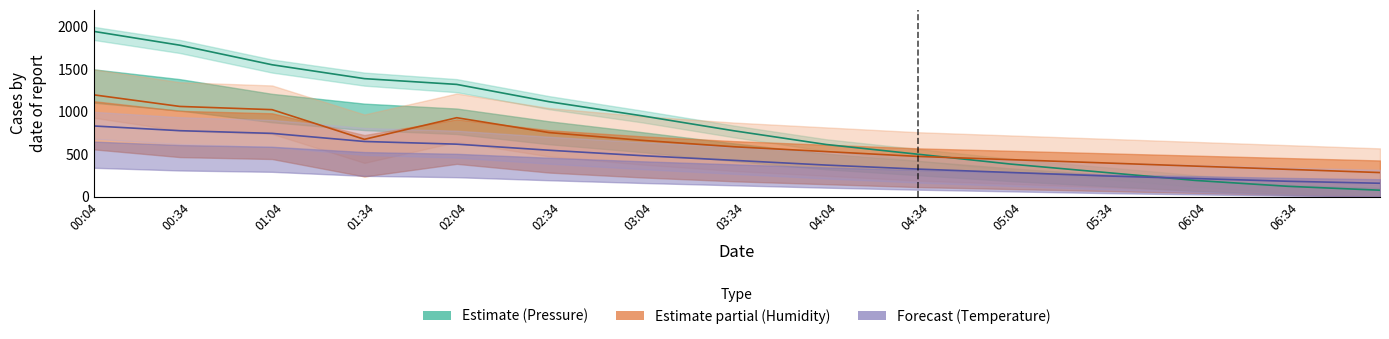

What is the average value of the BME280_humidity series?

647.6